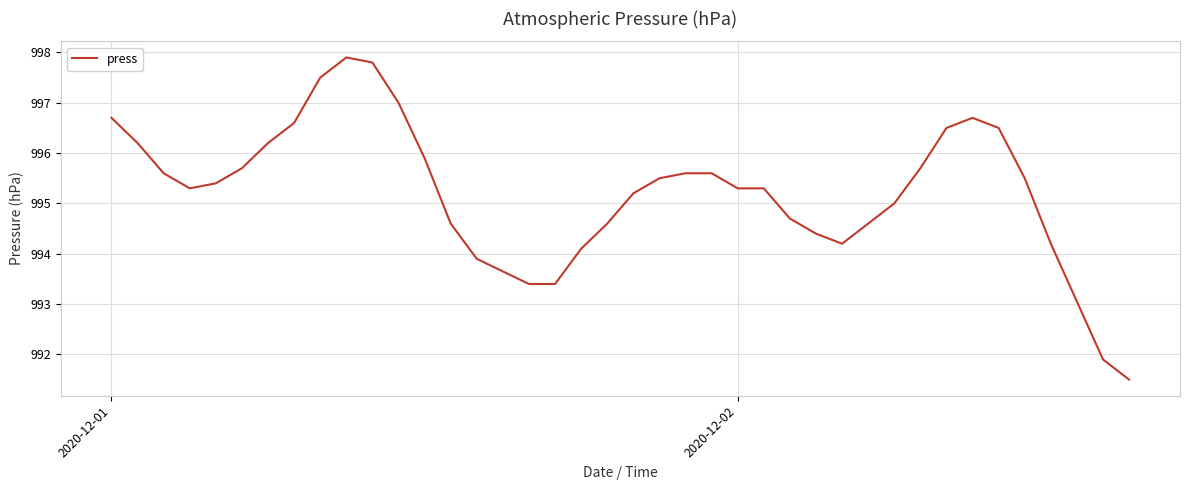

Reading right to left, transcribe all the data shown in this chart.

991.5	991.9	994.2	995.5	996.5	996.7	996.5	995.7	995.0	994.6	994.2	994.4	994.7	995.3	995.3	995.6	995.6	995.5	995.2	994.6	994.1	993.4	993.4	993.9	994.6	995.9	997.0	997.8	997.9	997.5	996.6	996.2	995.7	995.4	995.3	995.6	996.2	996.7